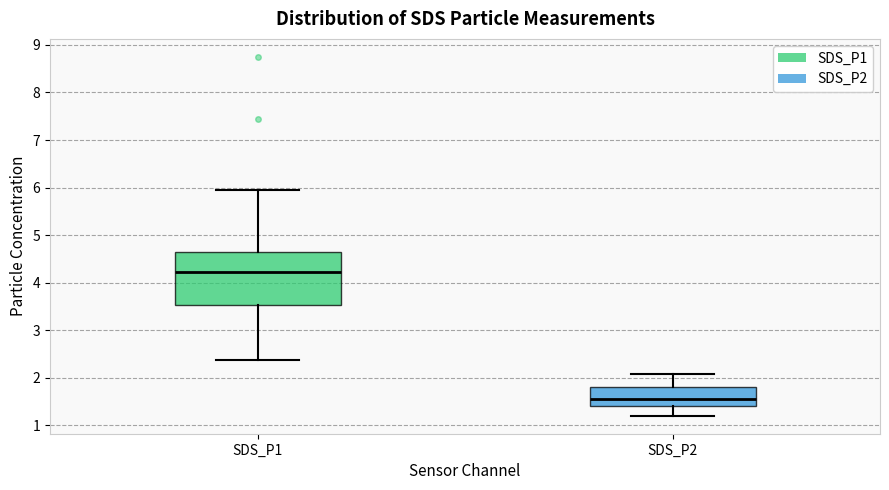

Which box's median line is the highest?

SDS_P1